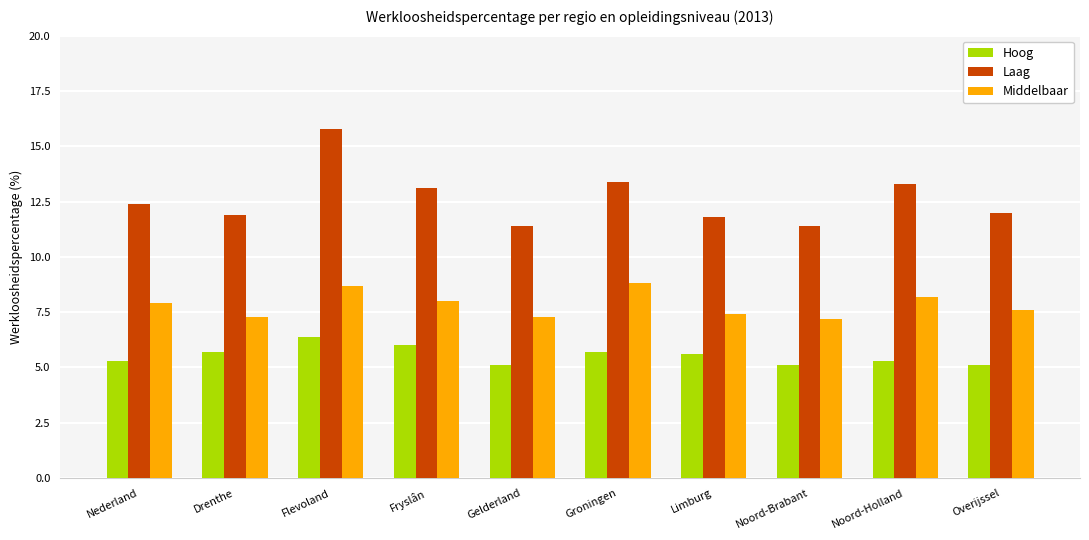

Rank the series by their average value, from highest to lowest.

Laag, Middelbaar, Hoog